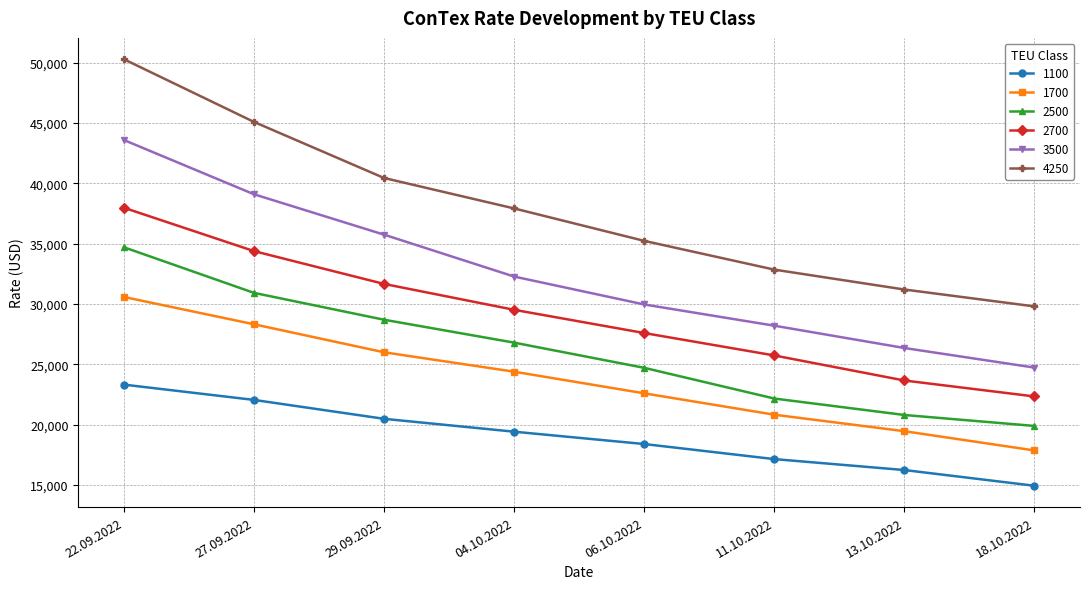

The value of 1100 at 04.10.2022 is 4426. True or false?

False